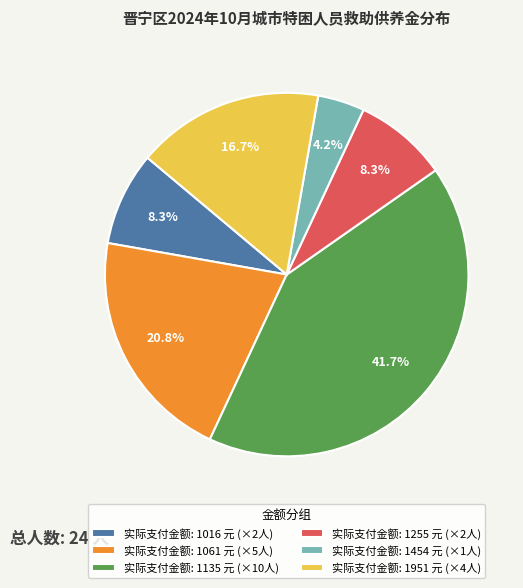

How many slices are in this pie chart?

6